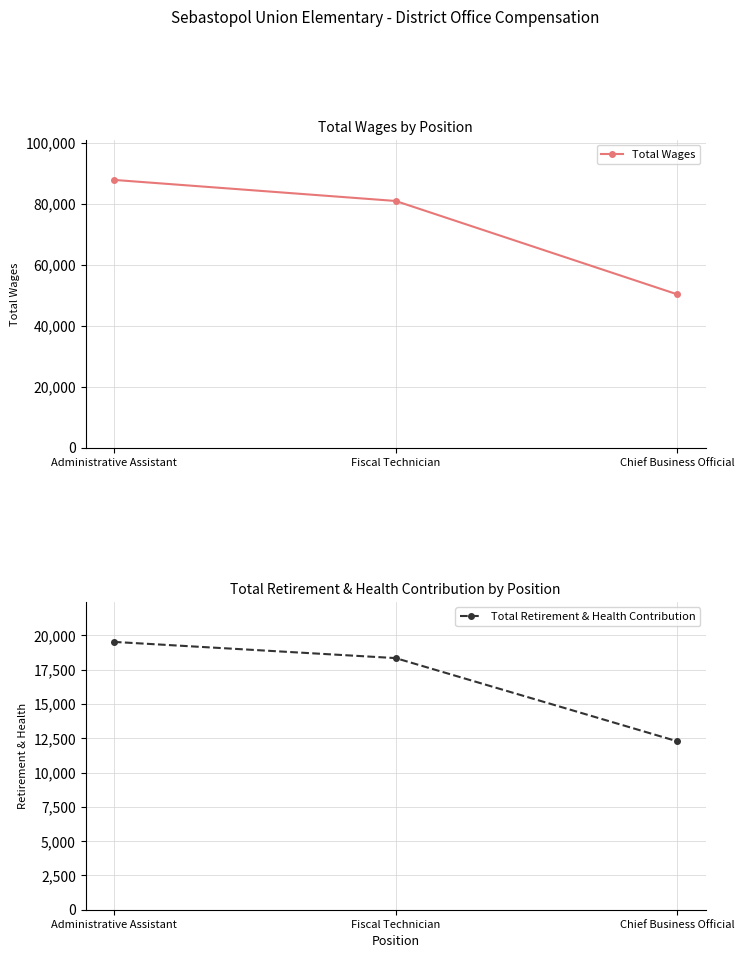

What is the lowest value of the Total Retirement & Health Contribution series?

12271